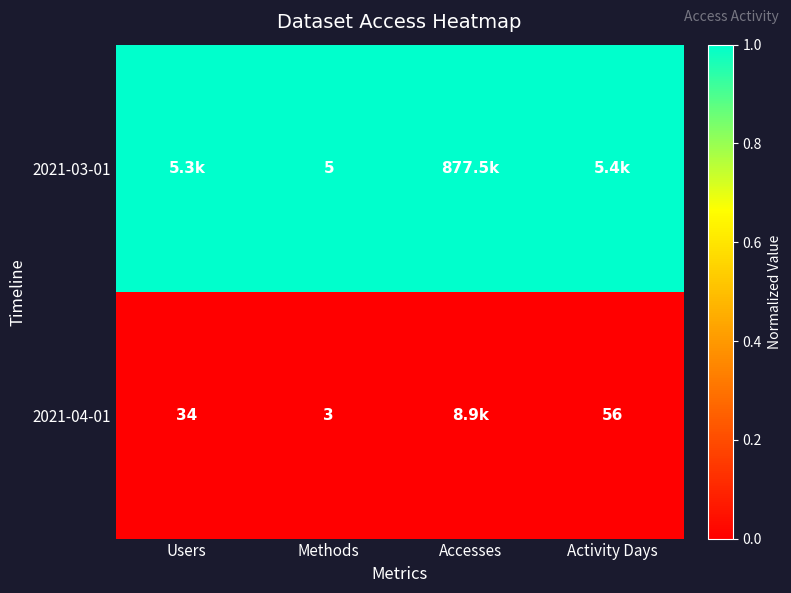

Is the value of 2021-04-01 at Methods greater than the value of 2021-03-01 at Methods?

No